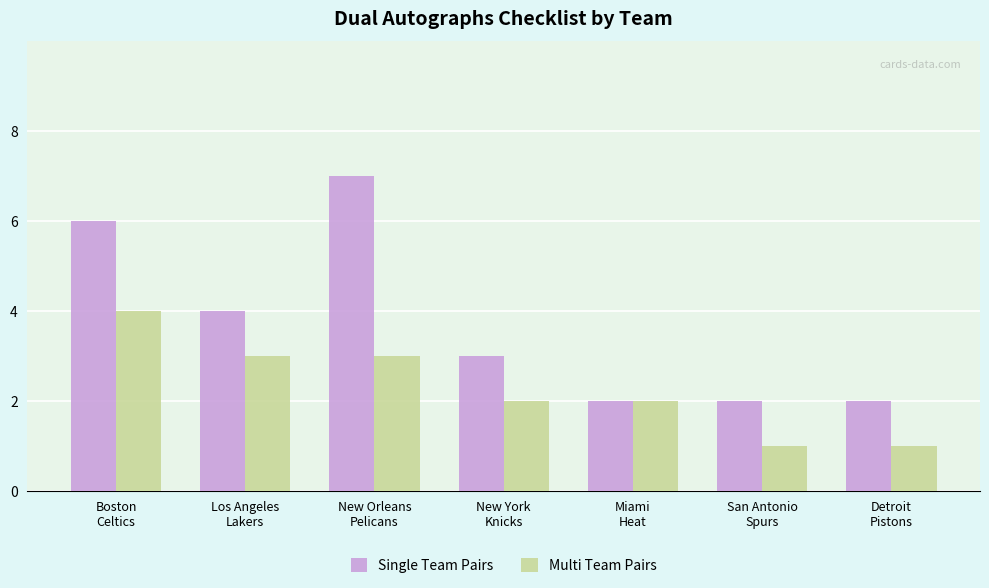

Rank the series by their average value, from highest to lowest.

Single Team Pairs, Multi Team Pairs